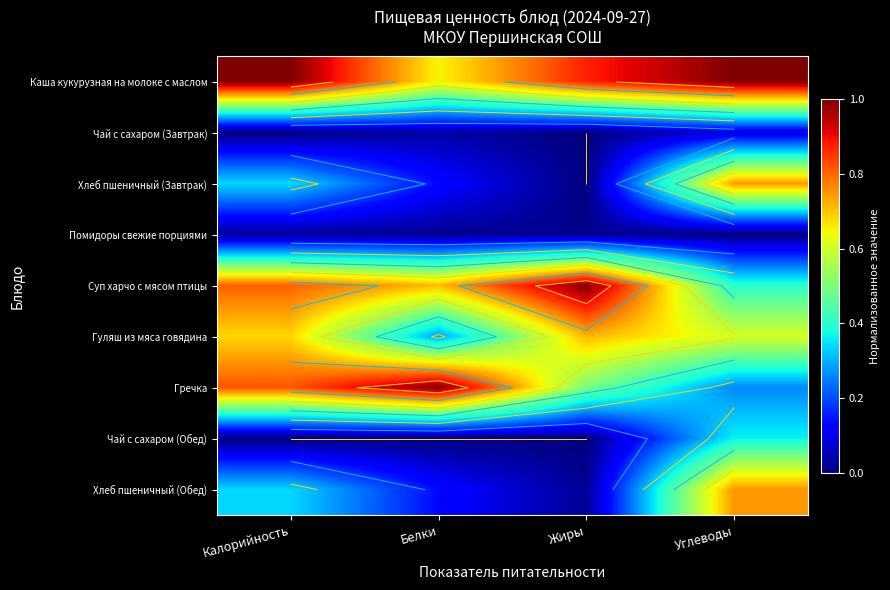

At Белки, list the series in order from smallest to largest.

Чай с сахаром (Обед), Помидоры свежие порциями, Чай с сахаром (Завтрак), Хлеб пшеничный (Завтрак), Хлеб пшеничный (Обед), Гуляш из мяса говядина, Каша кукурузная на молоке с маслом, Суп харчо с мясом птицы, Гречка